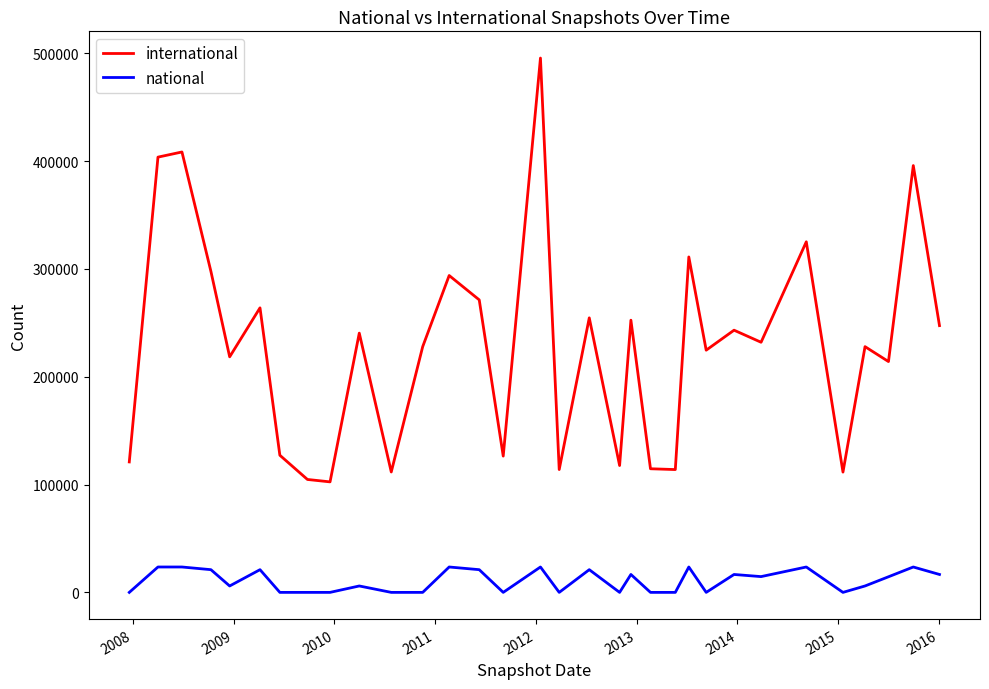

Rank the series by their maximum value, from lowest to highest.

national, international